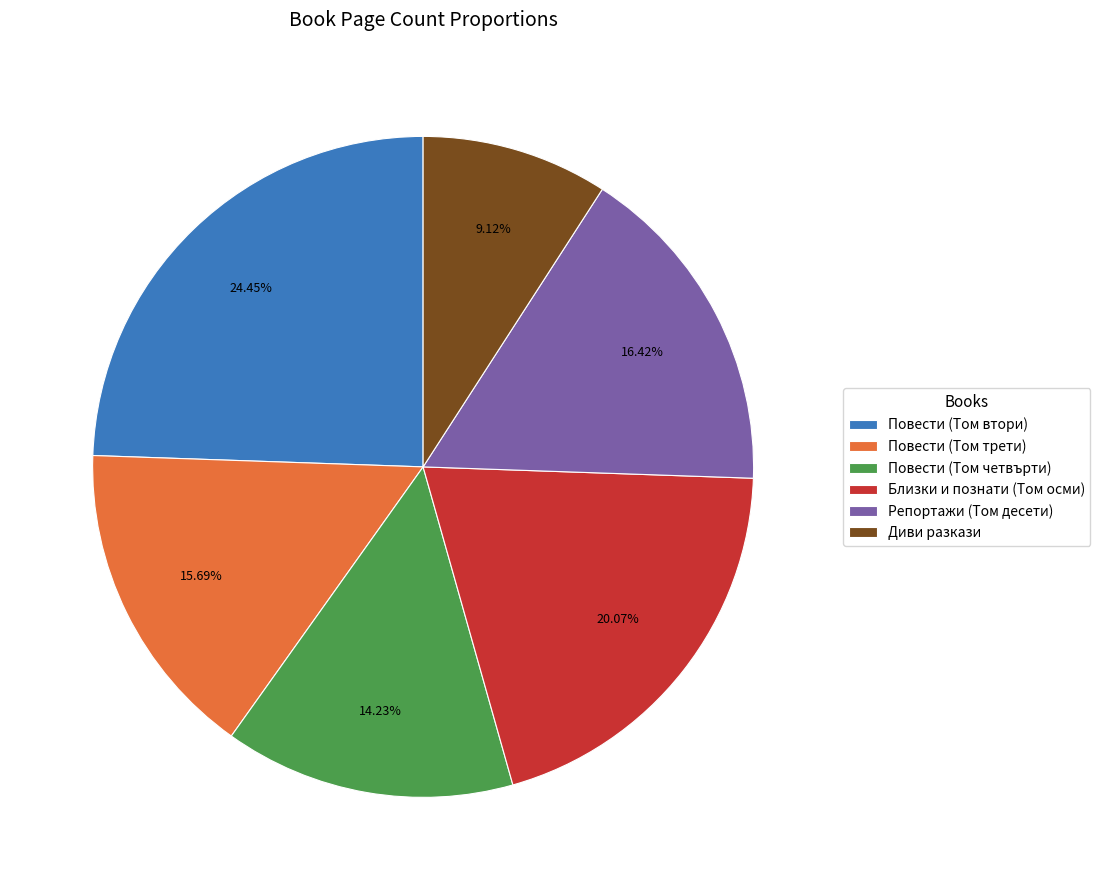

Is there a majority slice in this chart?

No